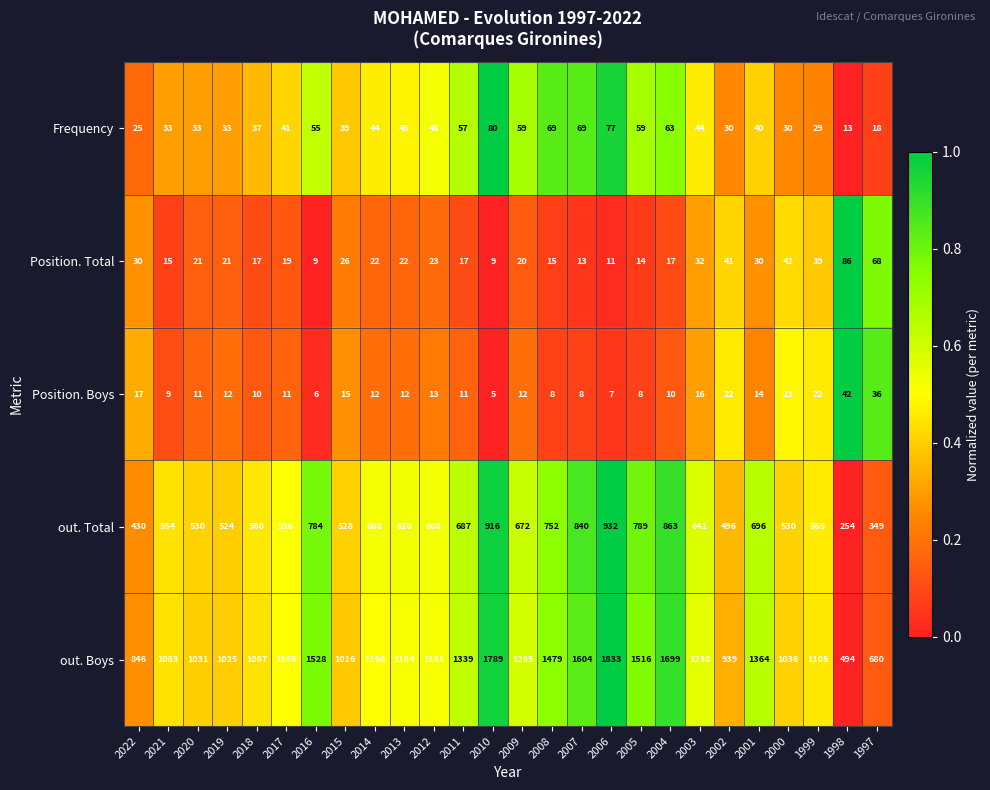

Is the value of Frequency at 2006 greater than the value of out. Boys at 2020?

No